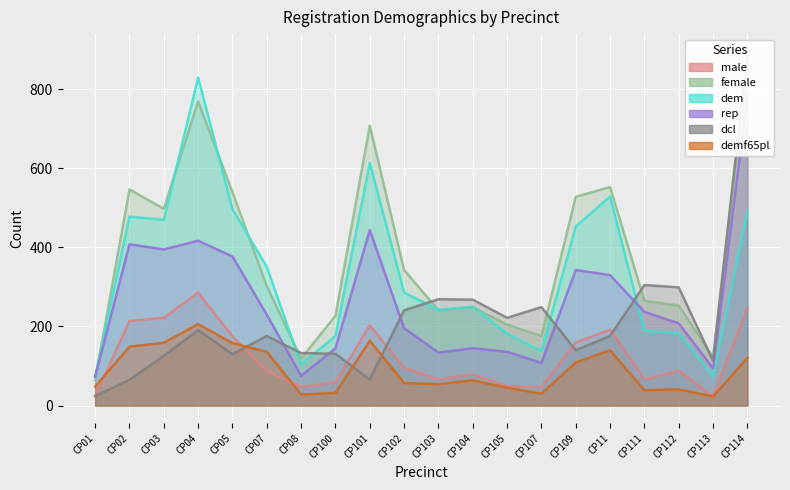

Read the demf65pl value at CP103.

54